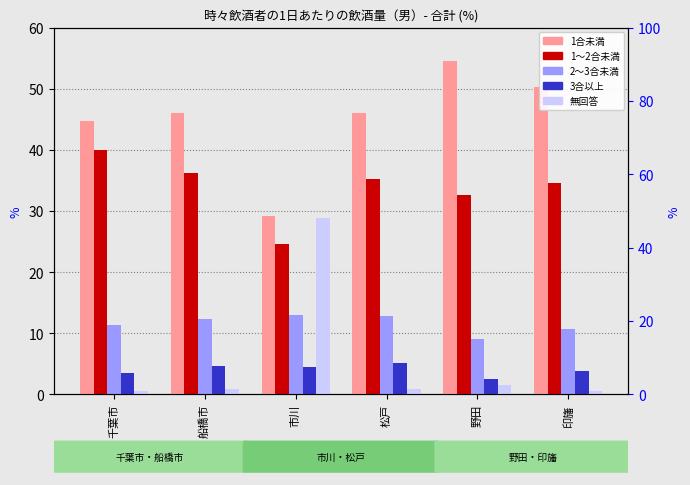

What is the label of the 1st bar from the left?

千葉市